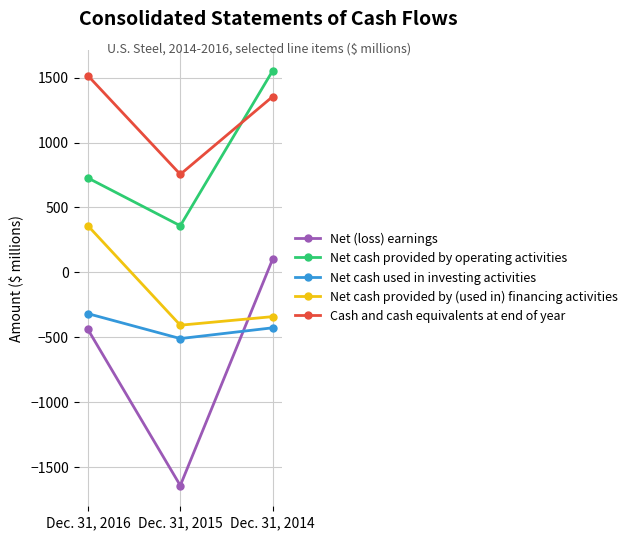

What is the sum of all Net cash provided by operating activities values?

2639